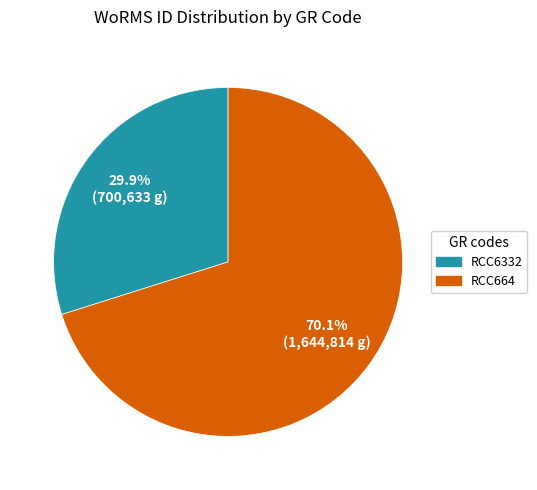

Is there any slice that represents more than half of the pie?

Yes